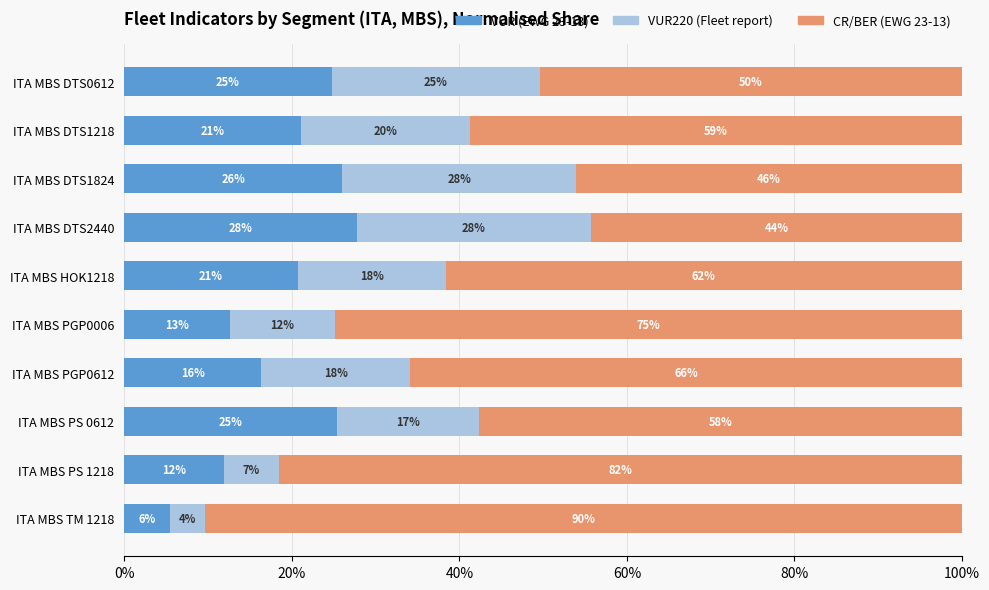

What is the average value of the CR/BER (EWG 23-13) series?

0.6